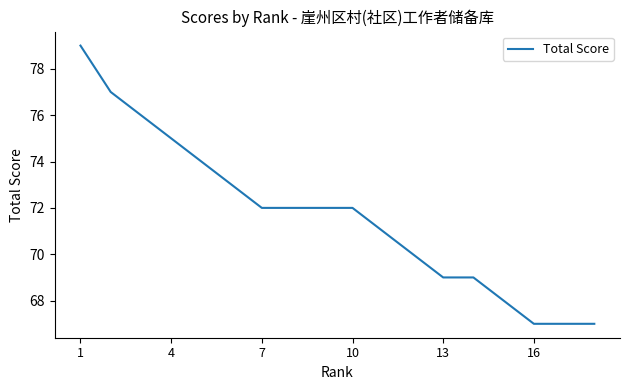

Reading right to left, what are all the values shown in this chart?

67	67	67	68	69	69	70	71	72	72	72	72	73	74	75	76	77	79